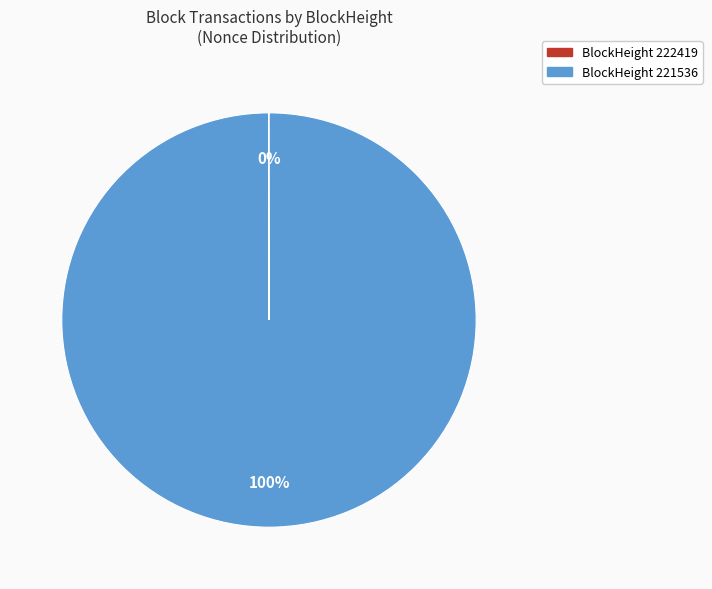

Does any single category account for the majority?

Yes